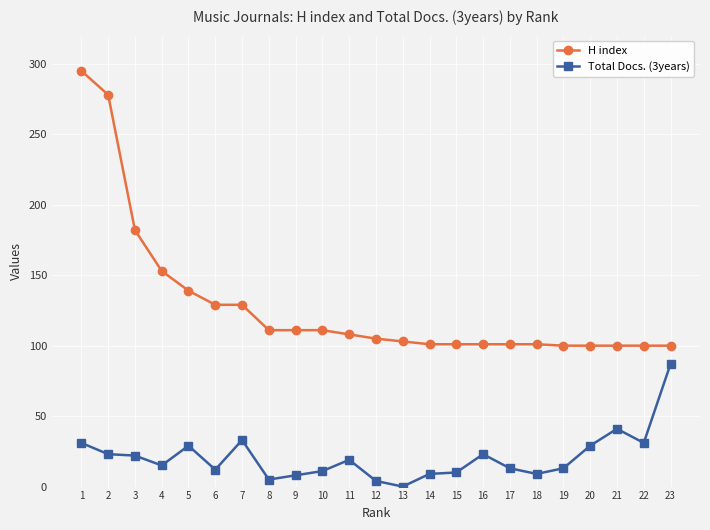

Rank the series by their maximum value, from highest to lowest.

H index, Total Docs. (3years)